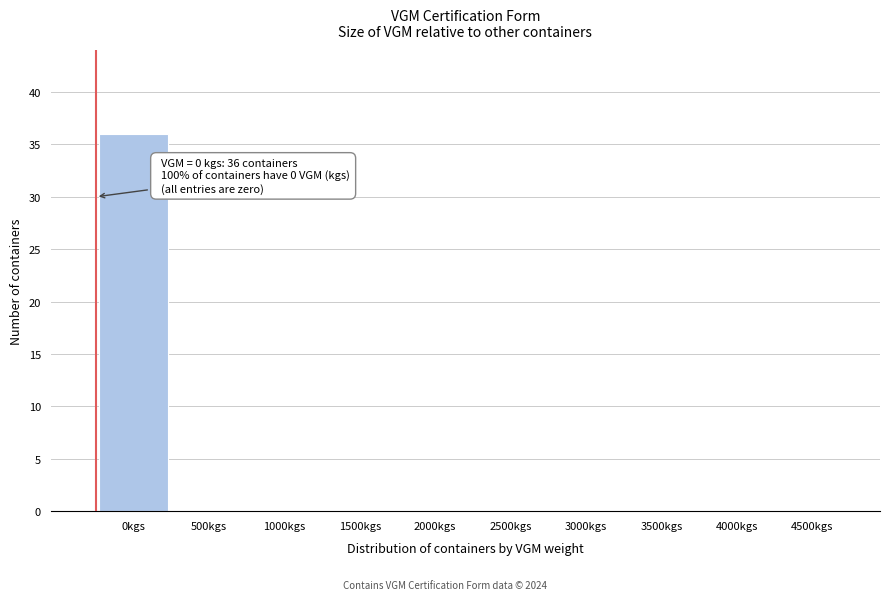

Reading right to left, what are all the values shown in this chart?

4500kgs=0	4000kgs=0	3500kgs=0	3000kgs=0	2500kgs=0	2000kgs=0	1500kgs=0	1000kgs=0	500kgs=0	0kgs=36